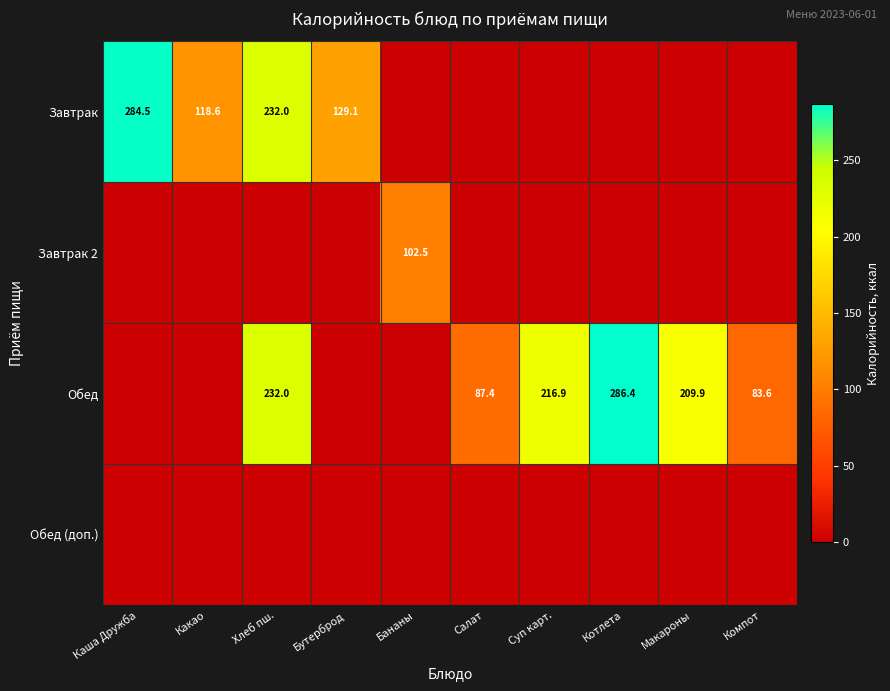

The value of Обед at Хлеб пш. is 350.6. True or false?

False